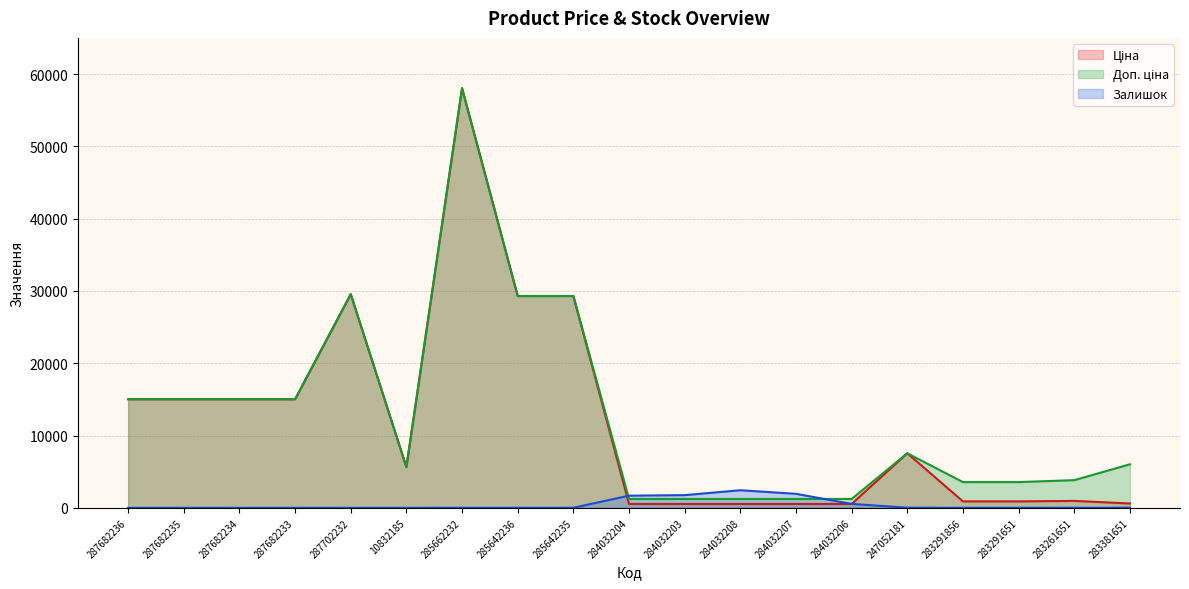

Reading left to right, extract all data points from this chart.

Ціна: 15019.2	15019.2	15019.2	15019.2	29548.9	5636.0	58037.0	29294.9	29294.9	535.4	535.4	535.4	535.4	535.4	7545.9	889.9	889.9	957.1	602.1
Доп. ціна: 15019.2	15019.2	15019.2	15019.2	29548.9	5636.0	58037.0	29294.9	29294.9	1227.2	1227.2	1227.2	1227.2	1227.2	7545.9	3559.7	3559.7	3828.4	6020.8
Залишок: 0.0	0.0	0.0	0.0	0.0	1.0	12.0	12.0	11.0	1680.0	1756.0	2433.0	1936.0	541.0	19.0	7.0	6.0	8.0	13.0